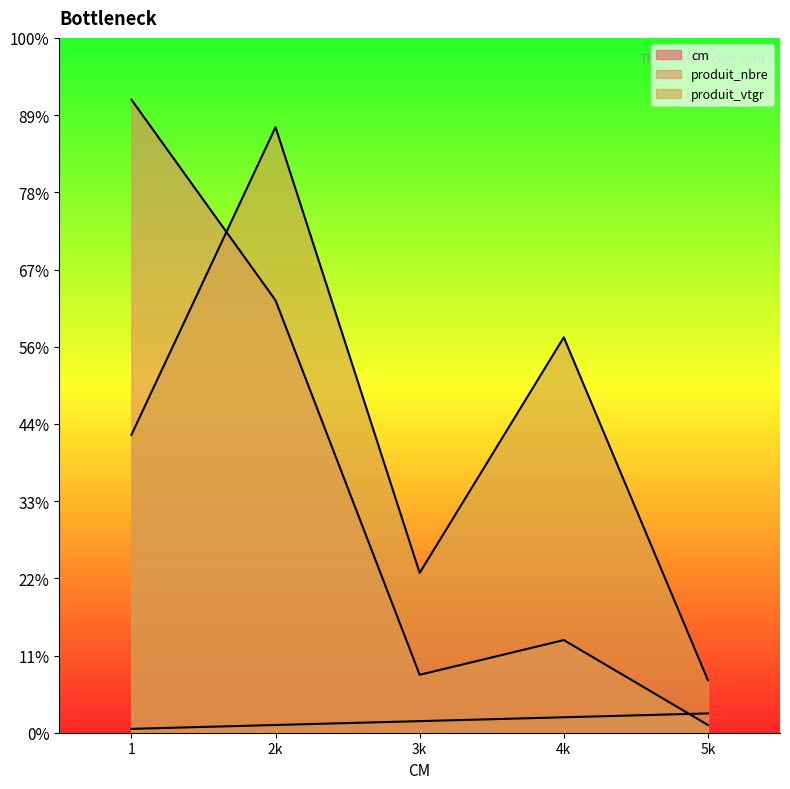

Which category has the lowest value across all series?

1